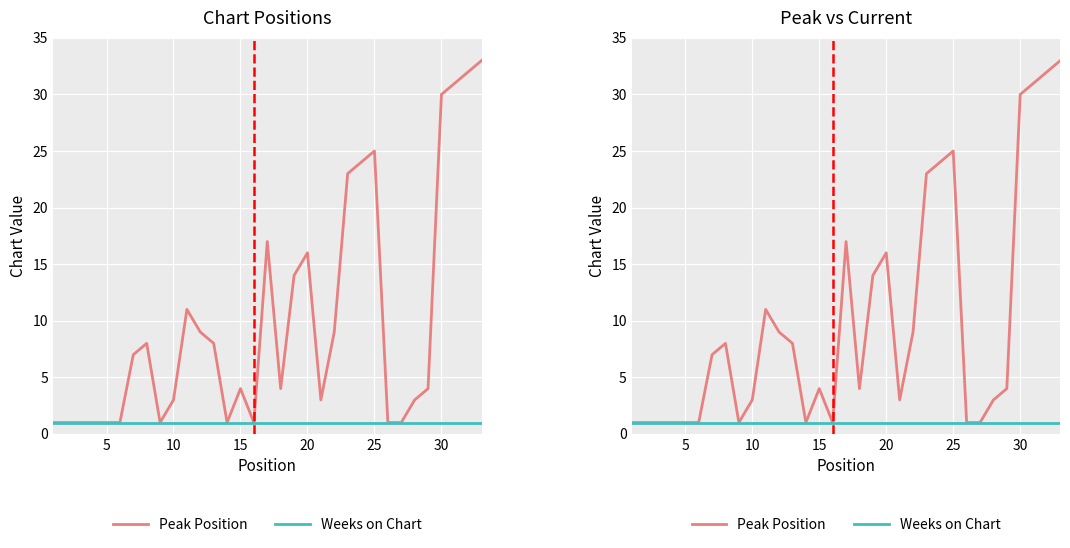

The Weeks on Chart series shows 1 at 30. True or false?

True